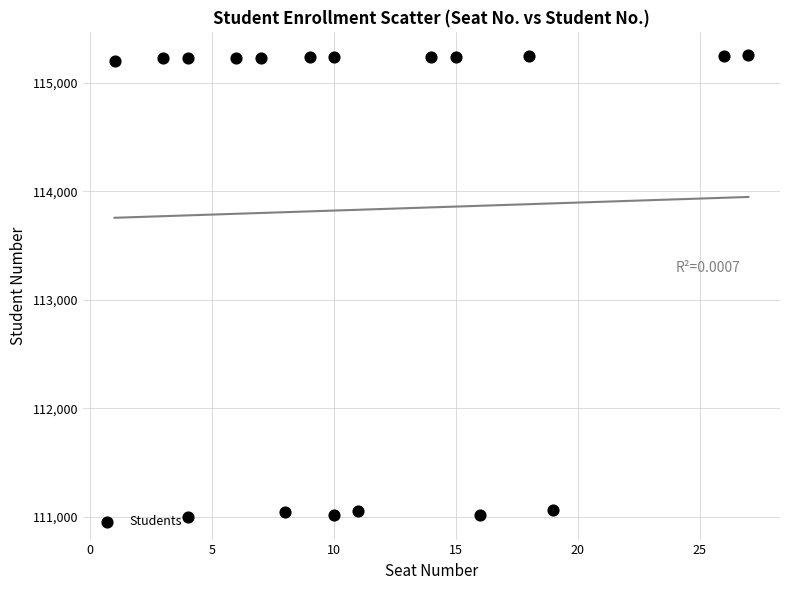

What is the range of Y values (max minus min)?

4249